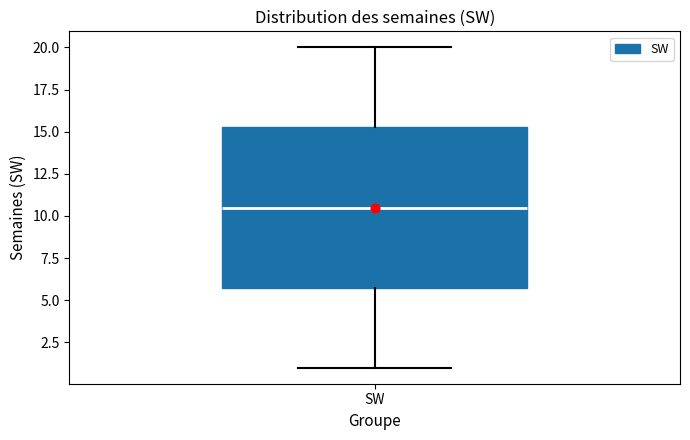

Where is the upper edge of the box for SW on the y-axis? The values are not printed on the chart, so give them approximately, as read against the axis.

15.5